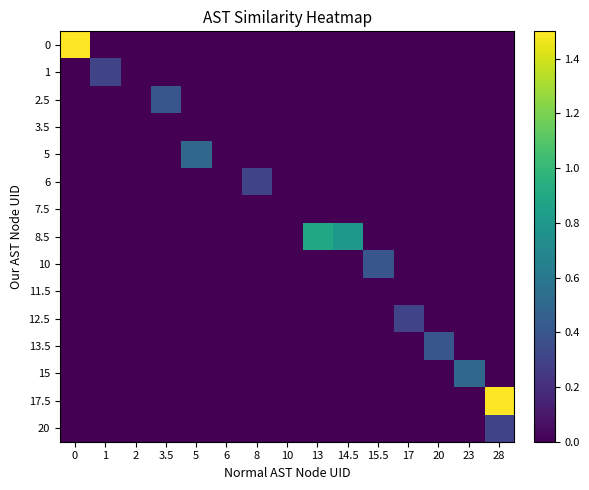

Between 14.5 and 8, which is larger?

14.5